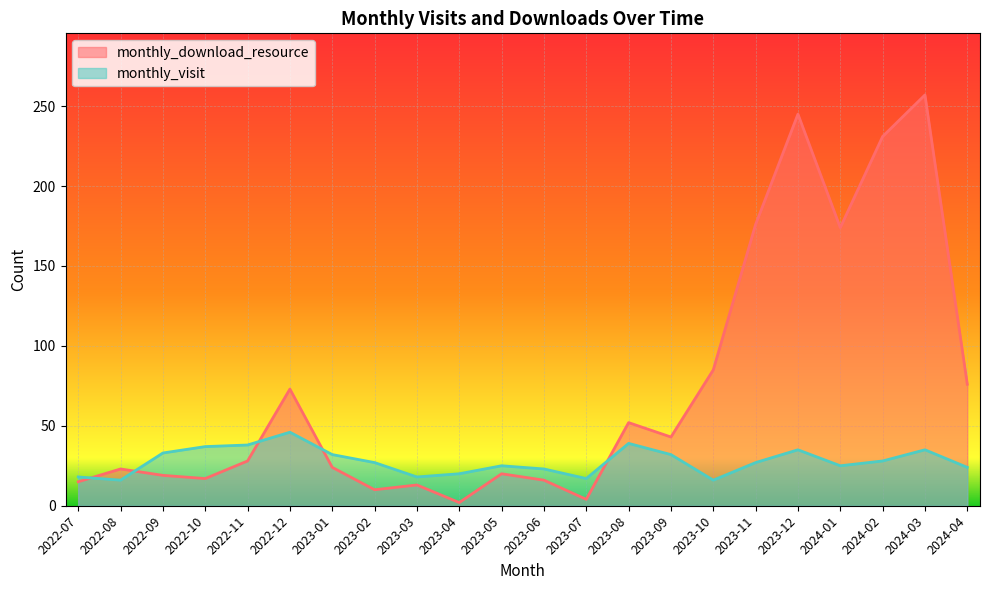

Is it true that monthly_download_resource equals 24 at 2023-06?

False